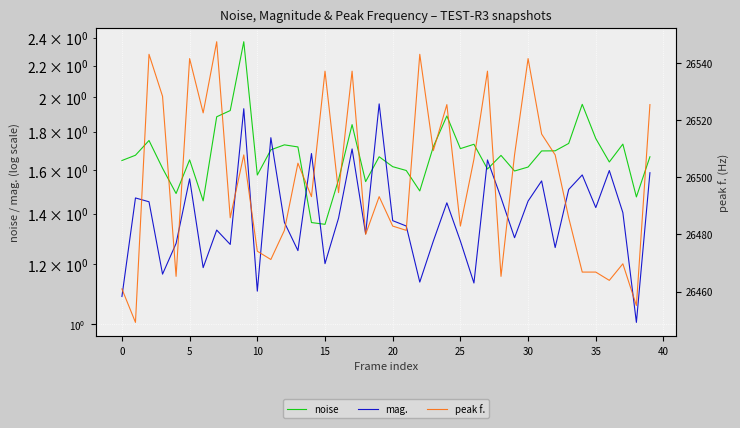

What are all the series names shown in the legend?

noise, mag., peak f.